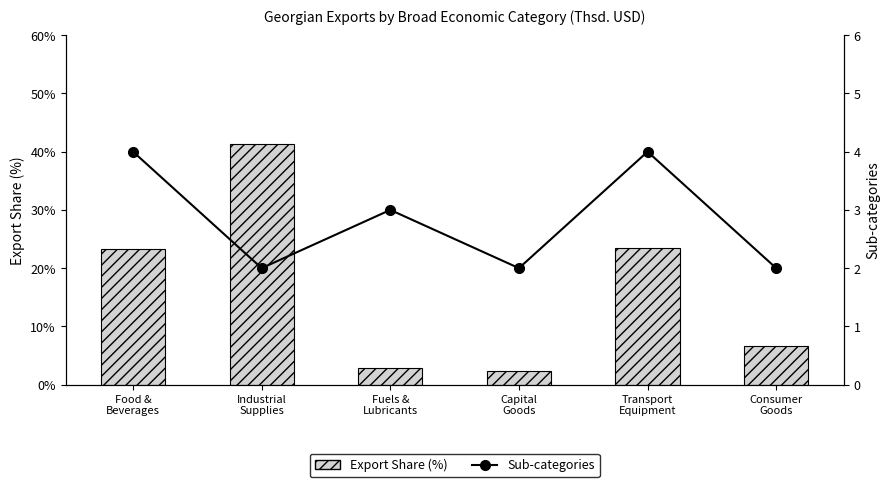

What are all the series names shown in the legend?

Export Share (%), Sub-categories